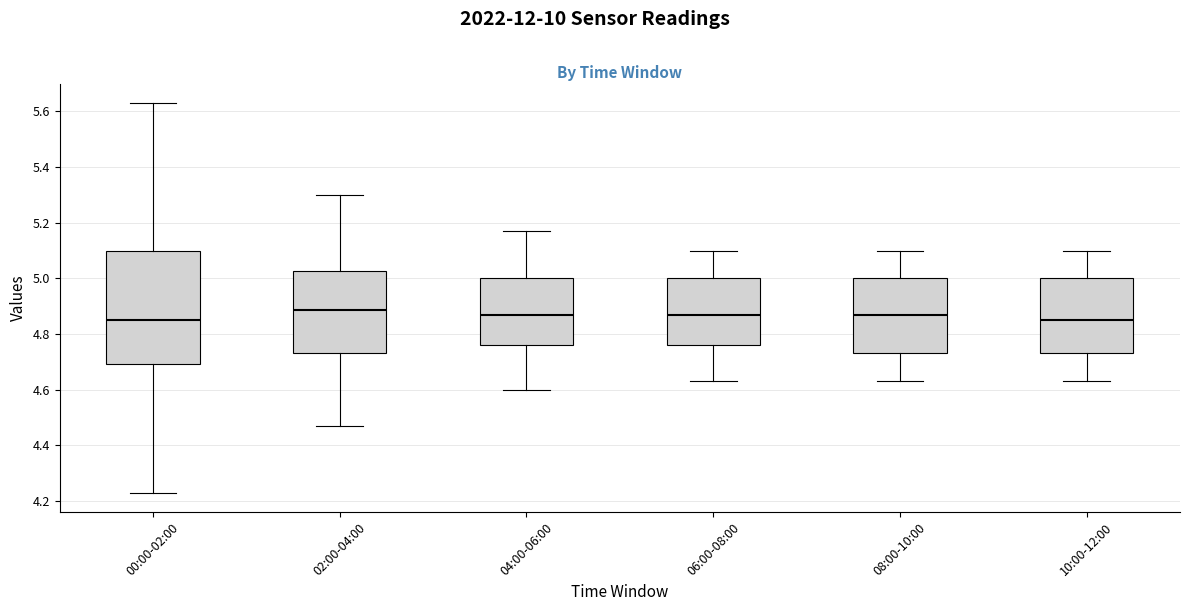

Reading left to right, transcribe this box plot: for each box, give where its median line is, the range the box spans, and where its two whiskers end, as read against the y-axis. The values are not printed on the chart, so give them approximately, as read against the axis.

00:00-02:00: median 4.86, box 4.70 to 5.10, whiskers 4.24 to 5.64
02:00-04:00: median 4.88, box 4.74 to 5.02, whiskers 4.48 to 5.30
04:00-06:00: median 4.88, box 4.76 to 5.00, whiskers 4.60 to 5.18
06:00-08:00: median 4.88, box 4.76 to 5.00, whiskers 4.64 to 5.10
08:00-10:00: median 4.88, box 4.74 to 5.00, whiskers 4.64 to 5.10
10:00-12:00: median 4.86, box 4.74 to 5.00, whiskers 4.64 to 5.10